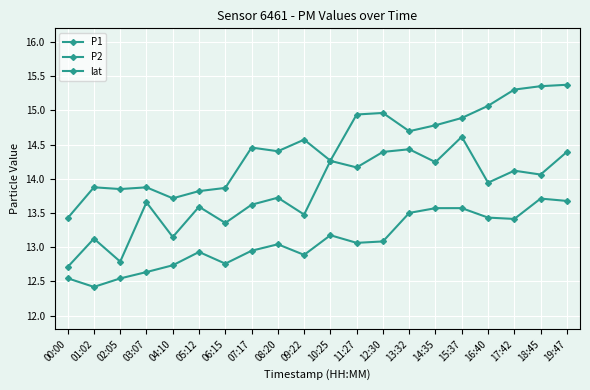

How many lines are shown in the chart?

3